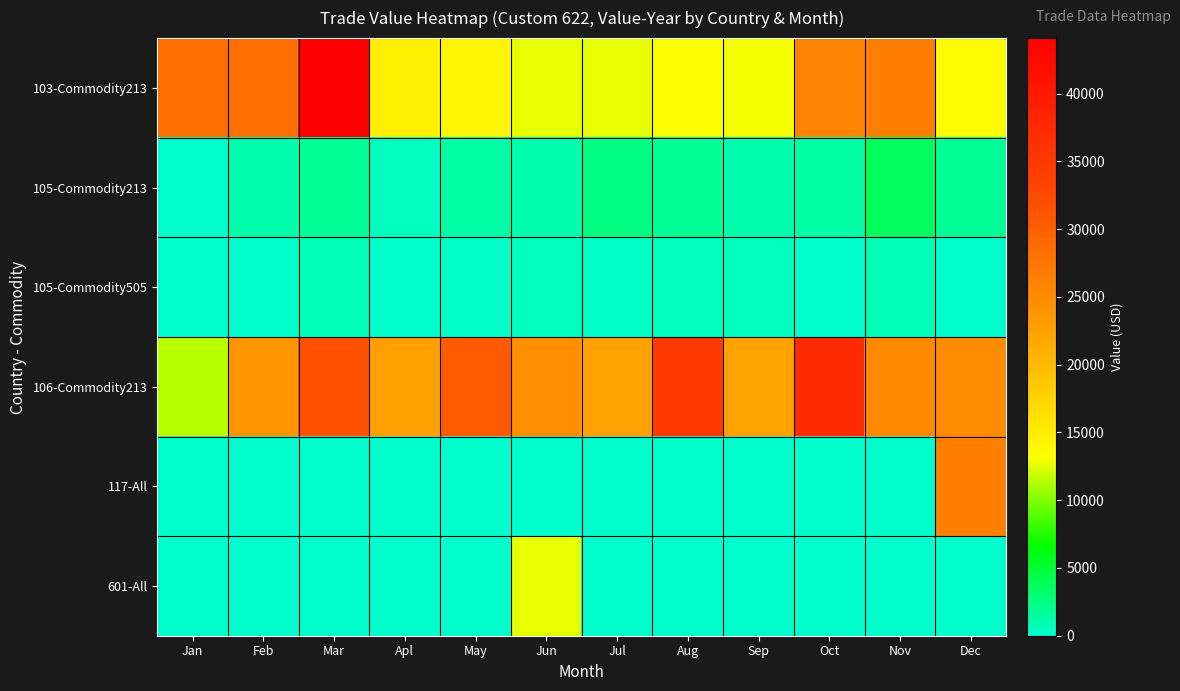

How many series are shown in this chart?

6